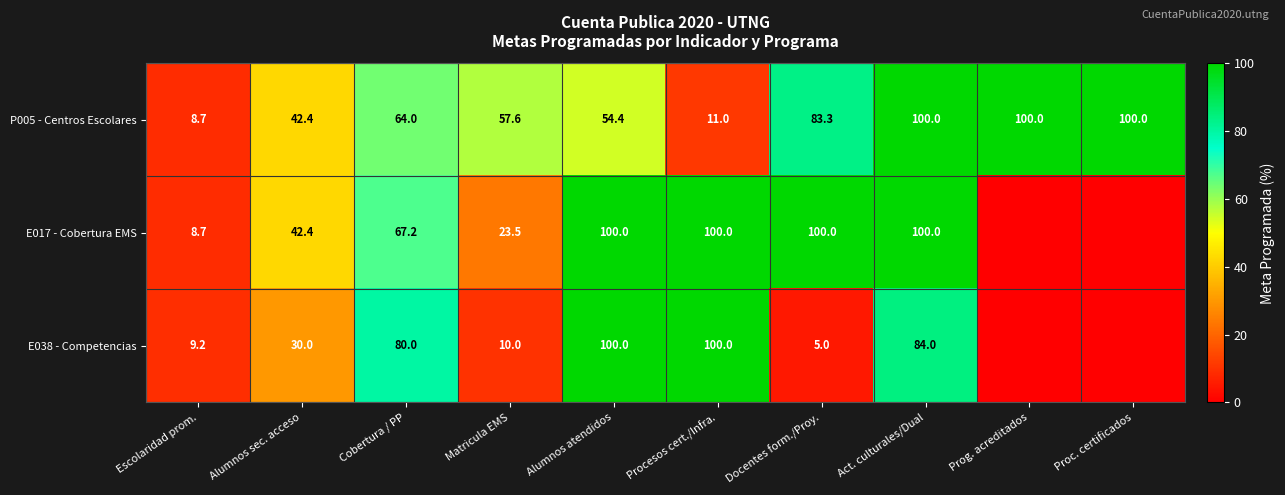

Where is P005 - Centros Escolares nearest to the value 54?

Alumnos atendidos